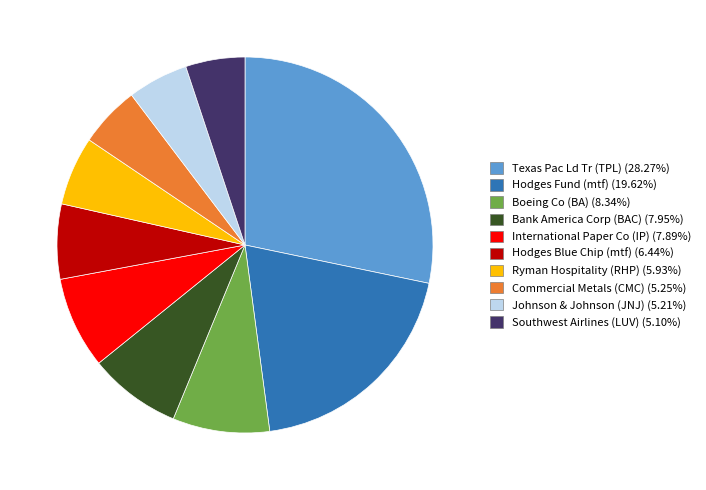

Which category has the biggest portion of the pie?

Texas Pac Ld Tr (TPL)